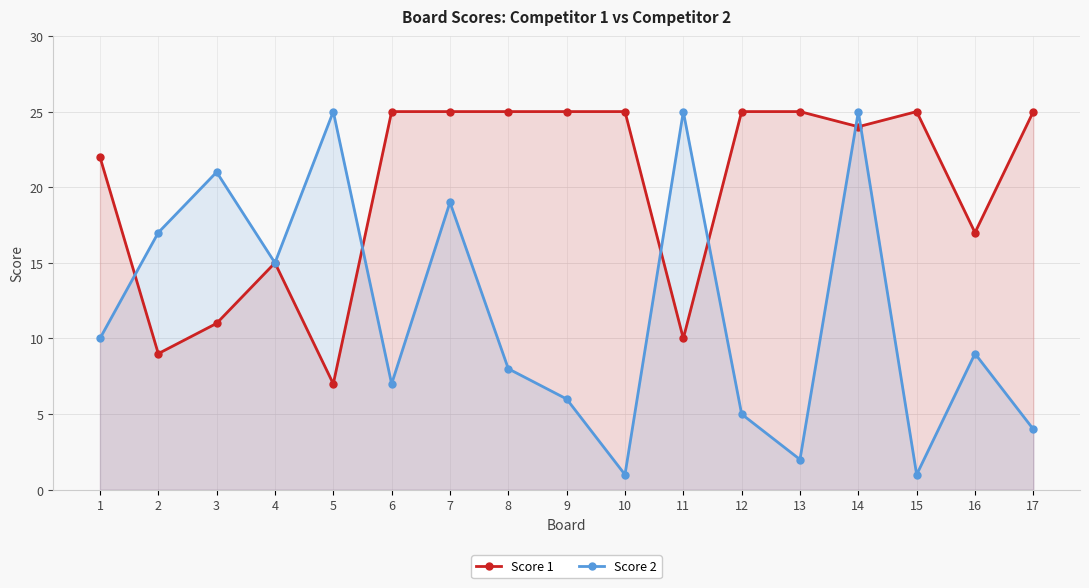

True or false: Score 2 and Score 1 intersect in this chart.

True